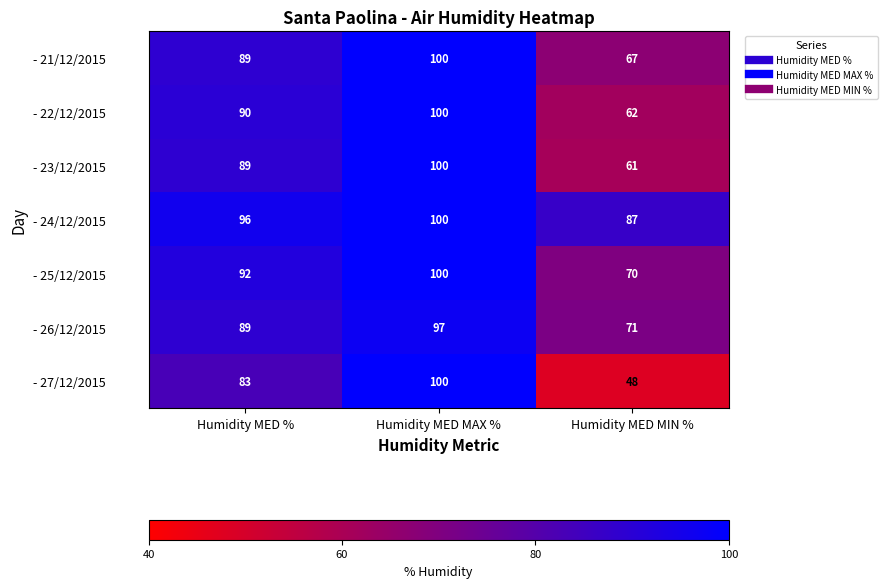

What is the sum of all - 23/12/2015 values?

250